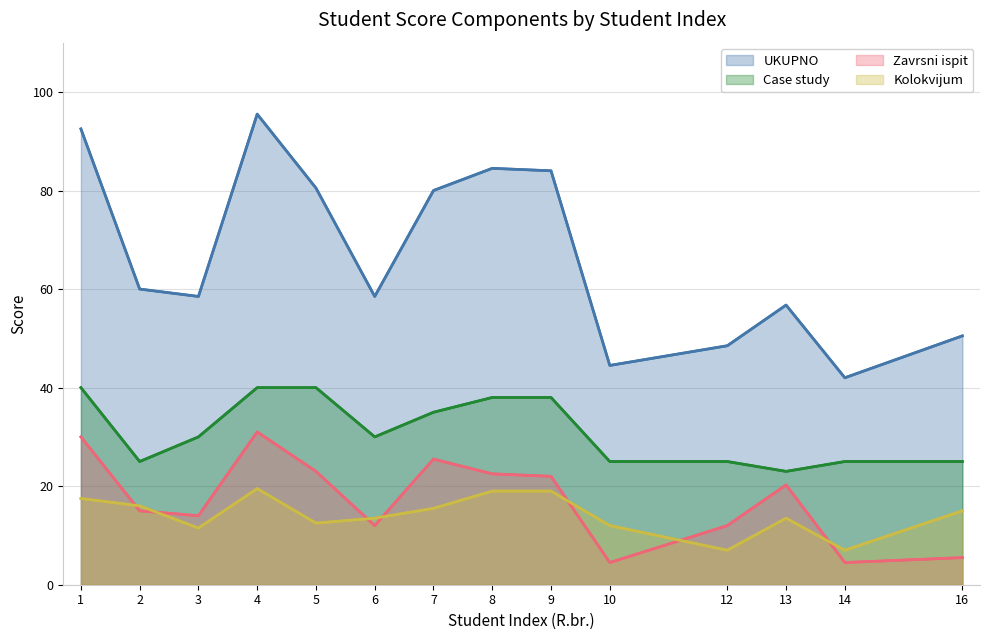

At which category is the sum across all series the highest?

4